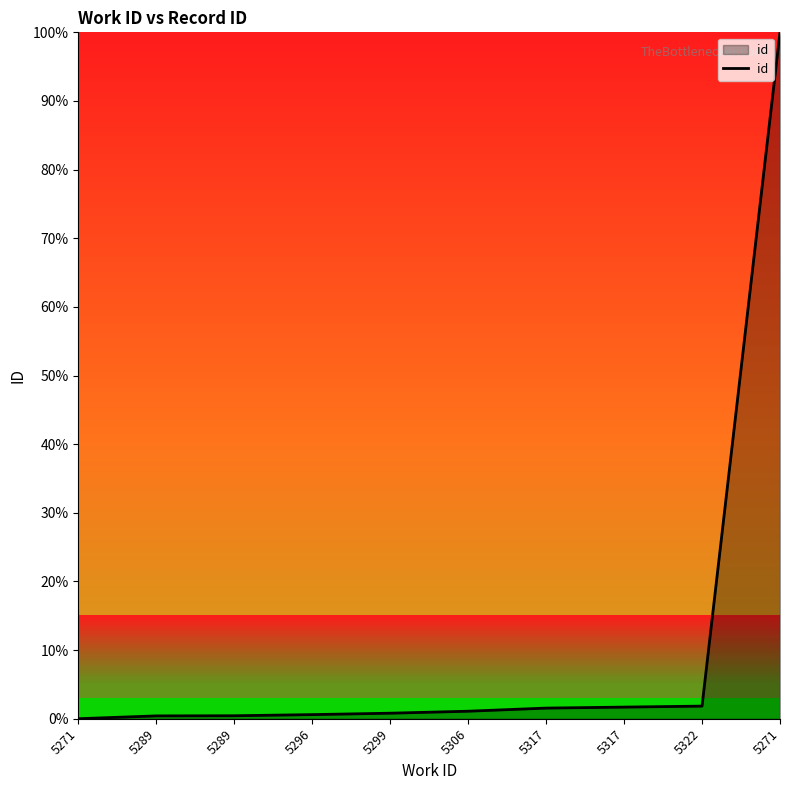

True or false: the data has more than 1 interior local peaks.

False